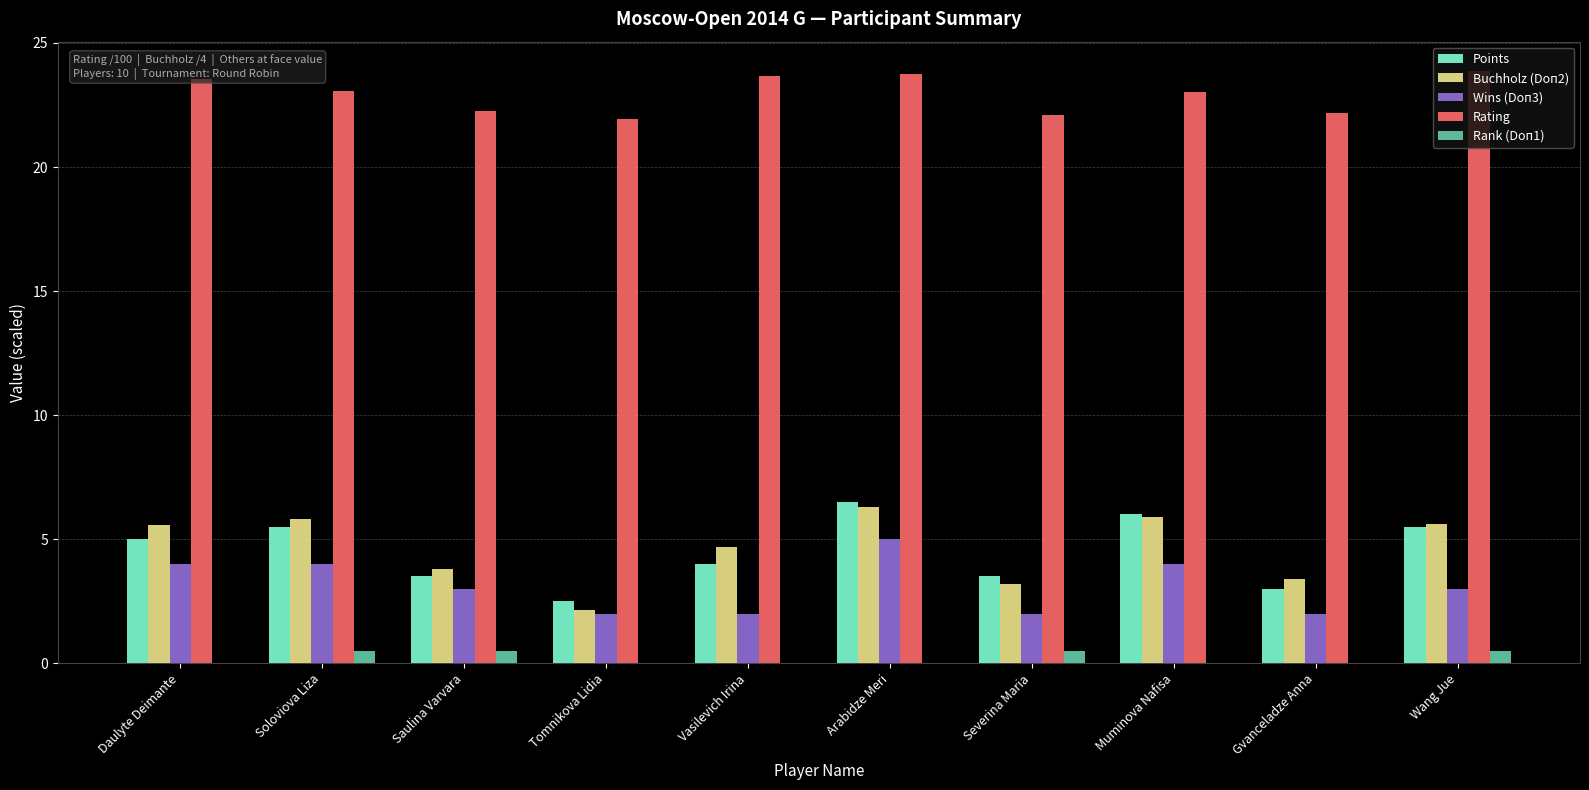

What is the total value across all series at Gvanceladze Anna?

30.5